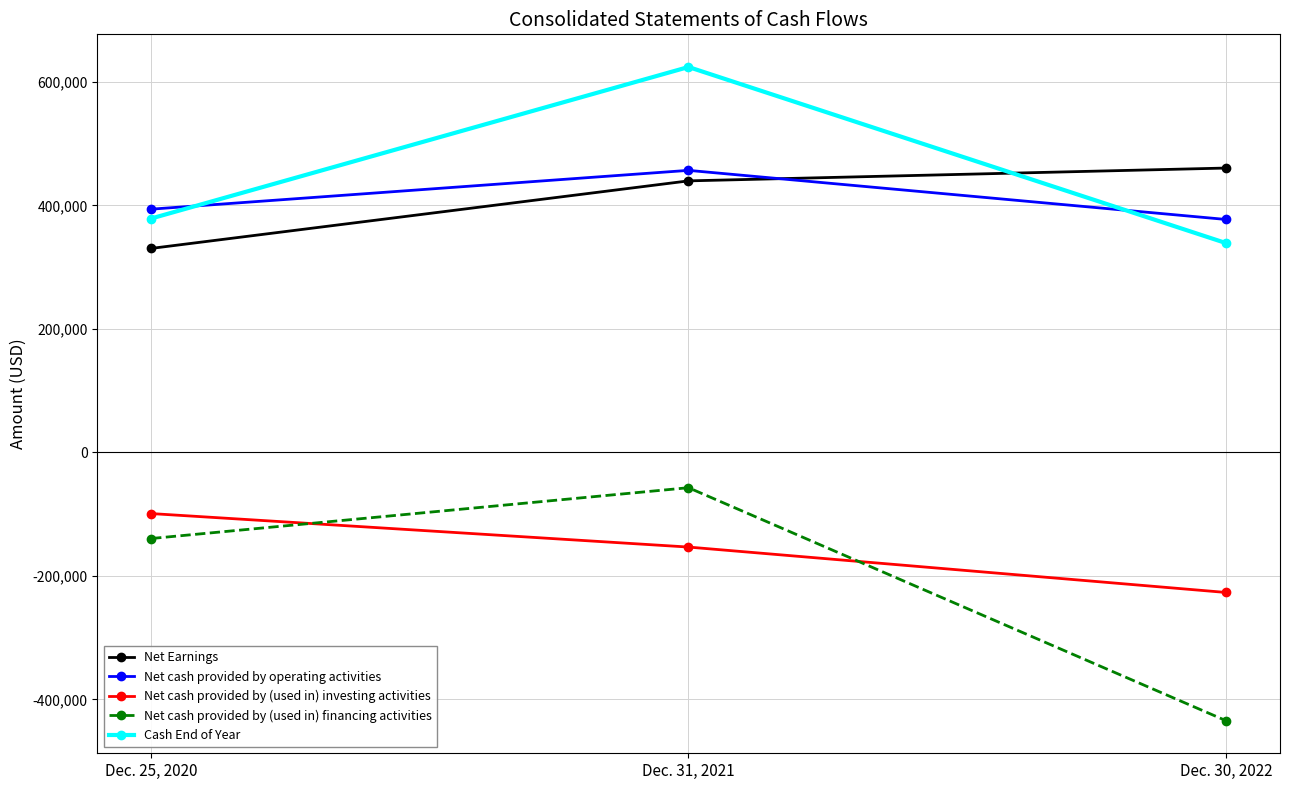

The value of Net Earnings at Dec. 25, 2020 is 531334. True or false?

False